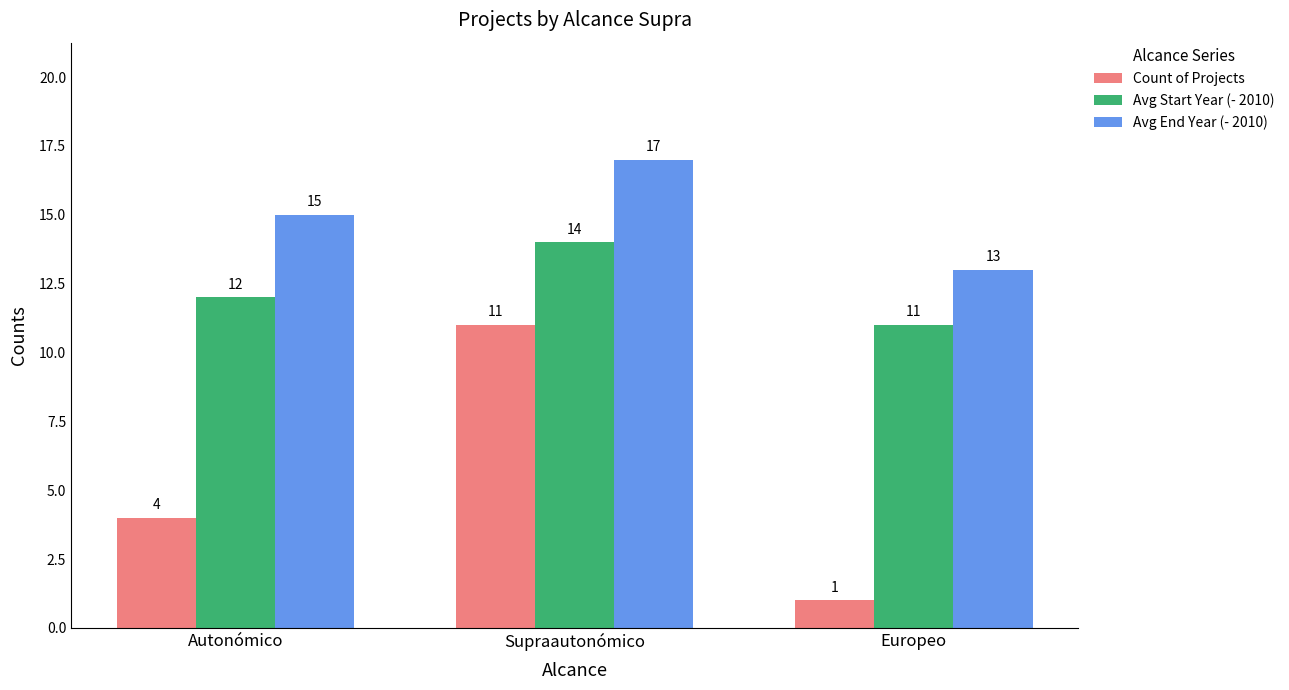

What is the minimum value for Avg End Year (- 2010)?

13